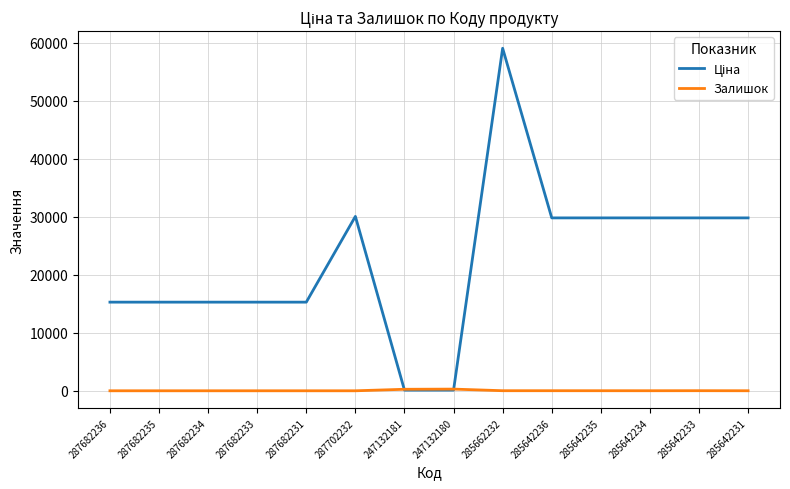

What is the difference between the highest and lowest values at 287682234?

15288.0